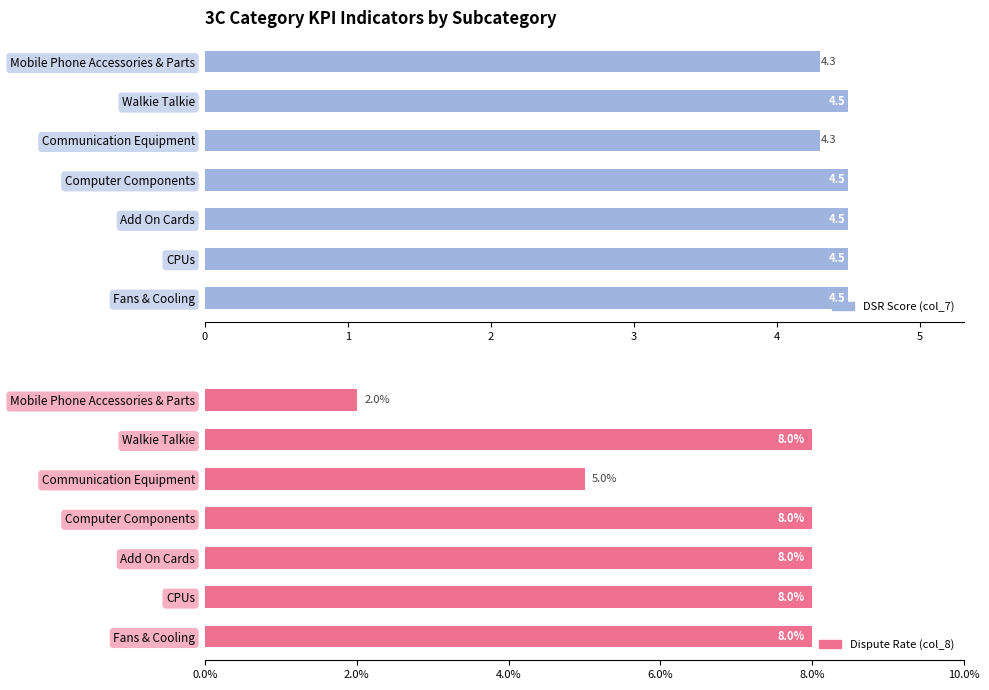

List the labels in order of Dispute Rate (col_8) value, largest first.

Walkie Talkie, Computer Components, Add On Cards, CPUs, Fans & Cooling, Communication Equipment, Mobile Phone Accessories & Parts